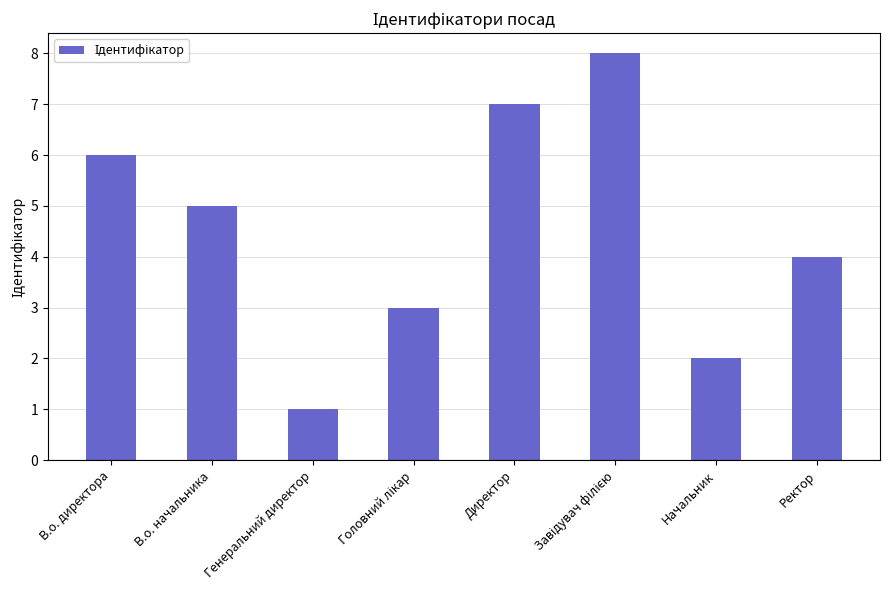

How many bars are there in total?

8